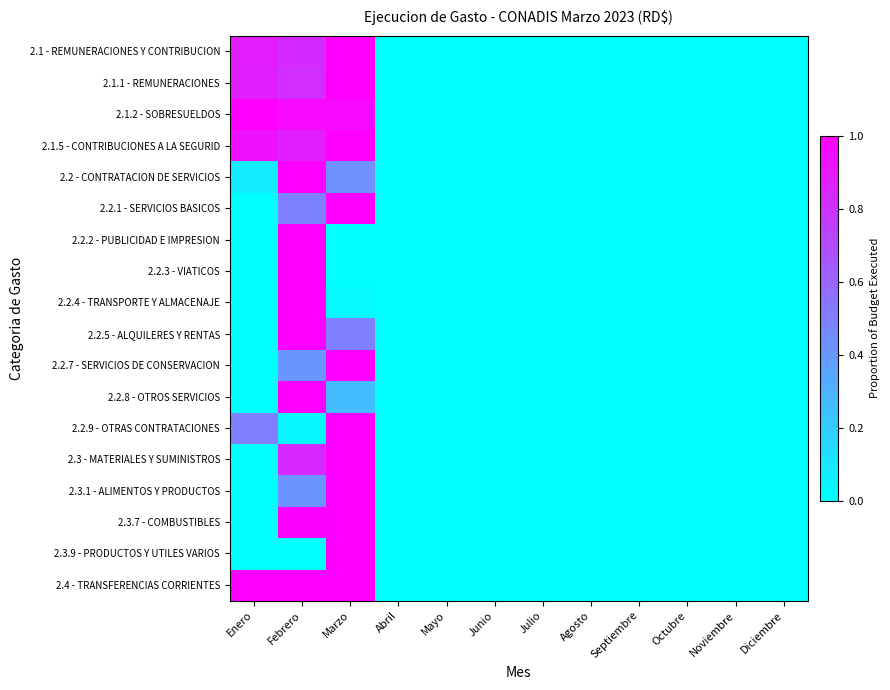

At how many categories does at least one series exceed 0?

3